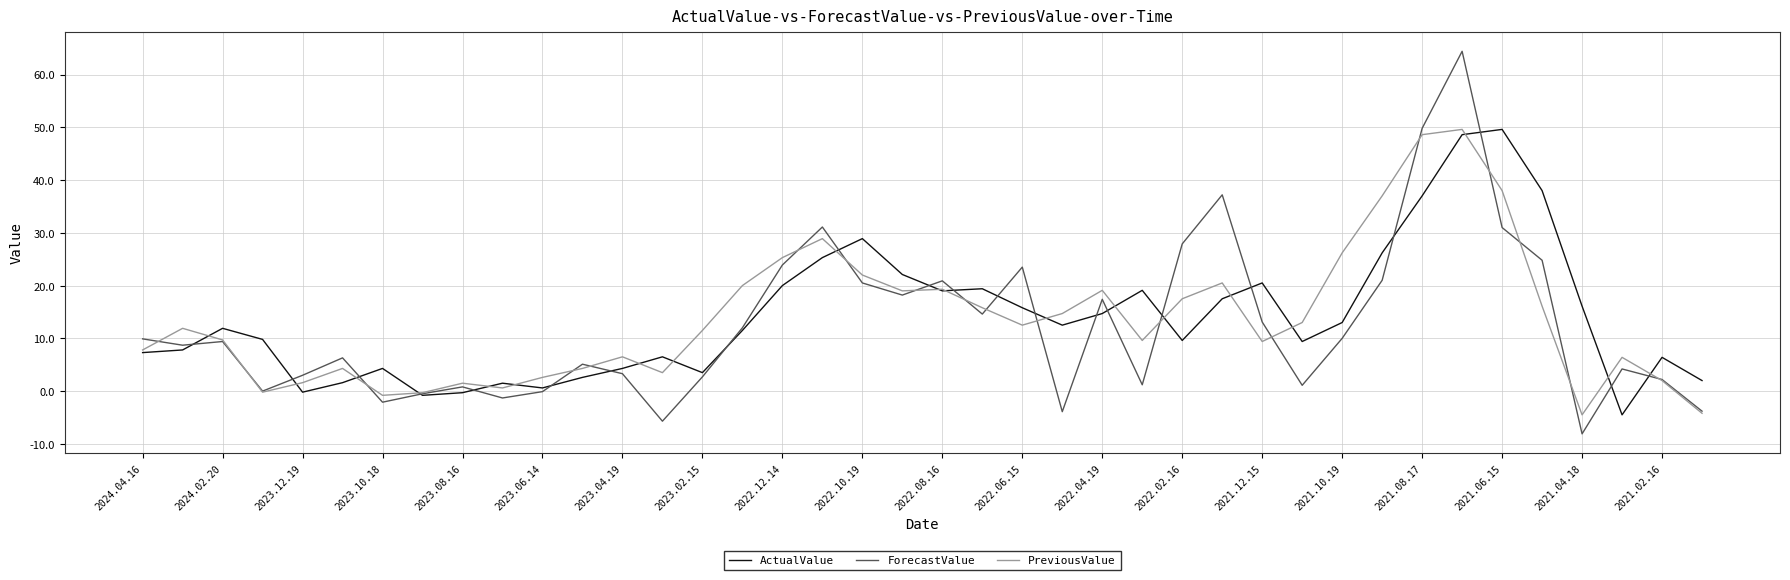

True or false: ForecastValue and PreviousValue intersect in this chart.

True